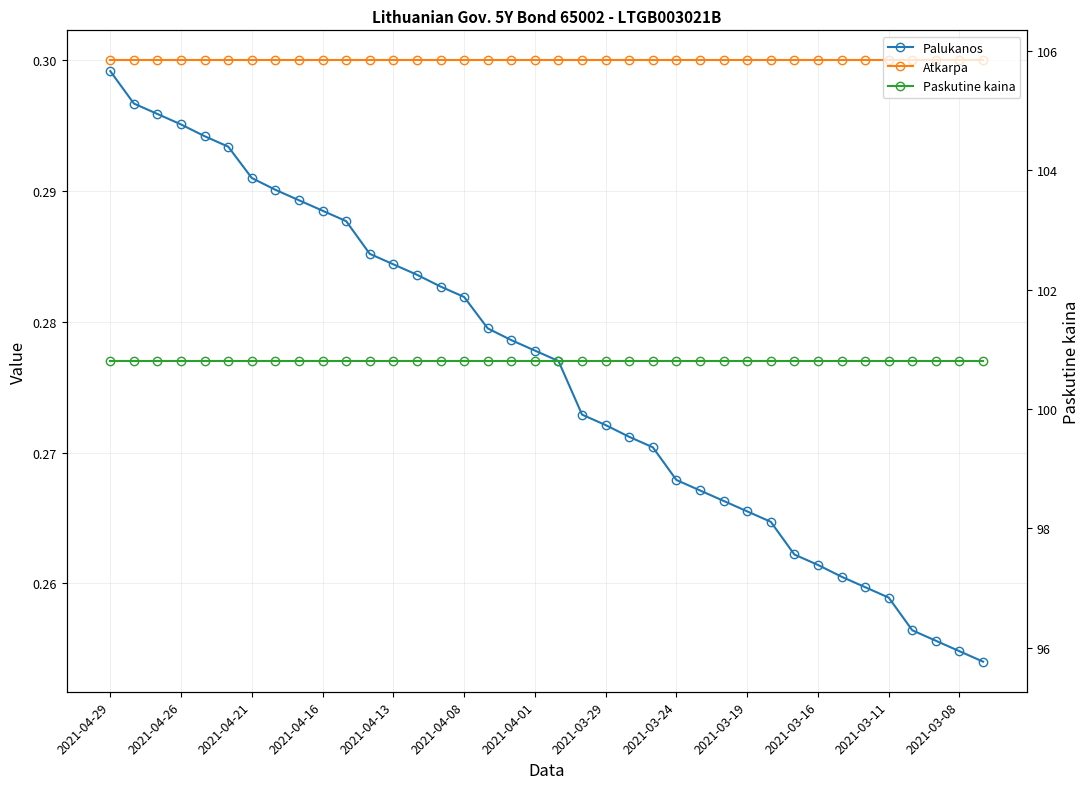

How many data points does each series have?

38